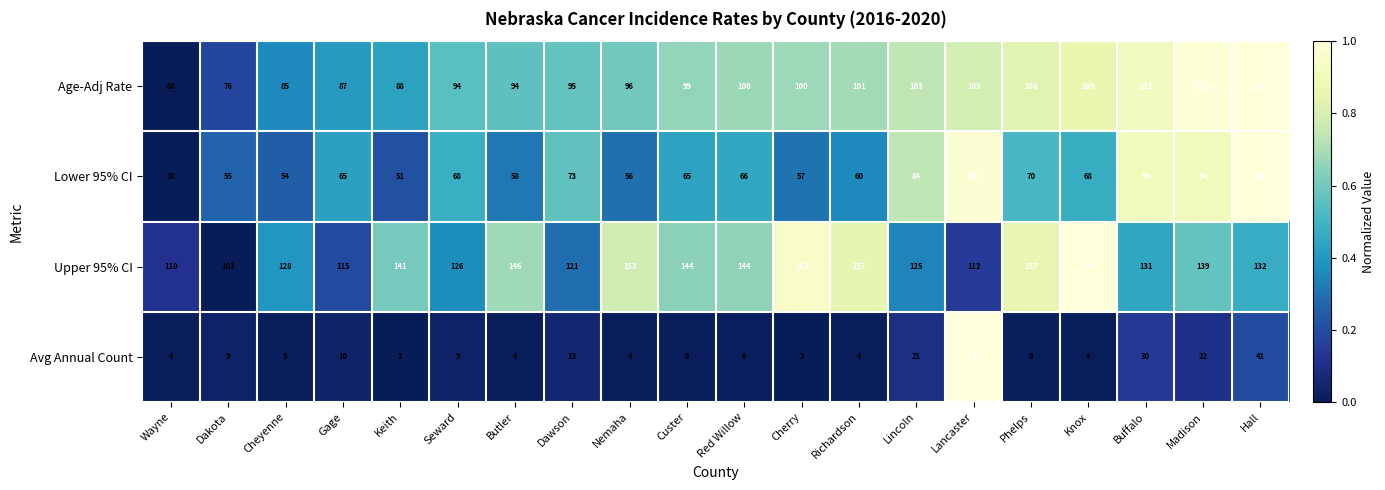

What is the average value of the Lower 95% CI series?

69